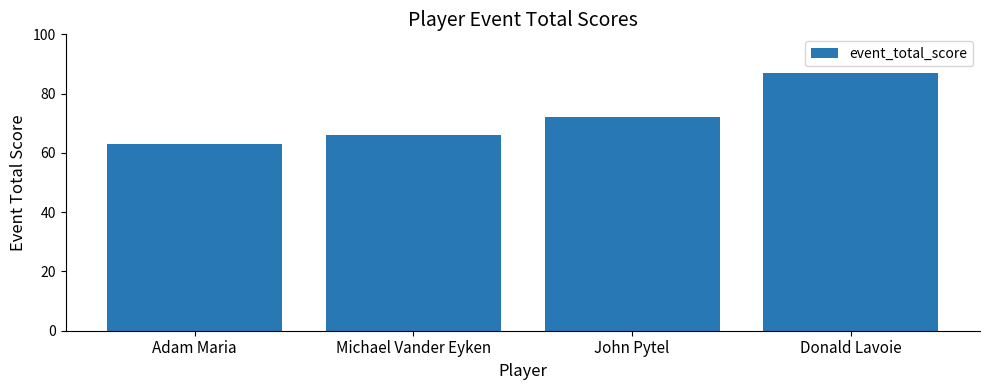

The chart shows a value of 72 at John Pytel. True or false?

True